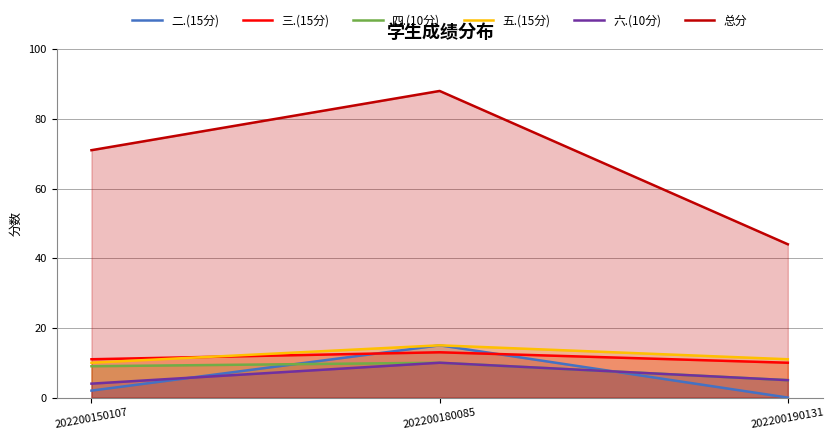

List the labels in order of 五.(15分) value, smallest first.

202200150107, 202200190131, 202200180085